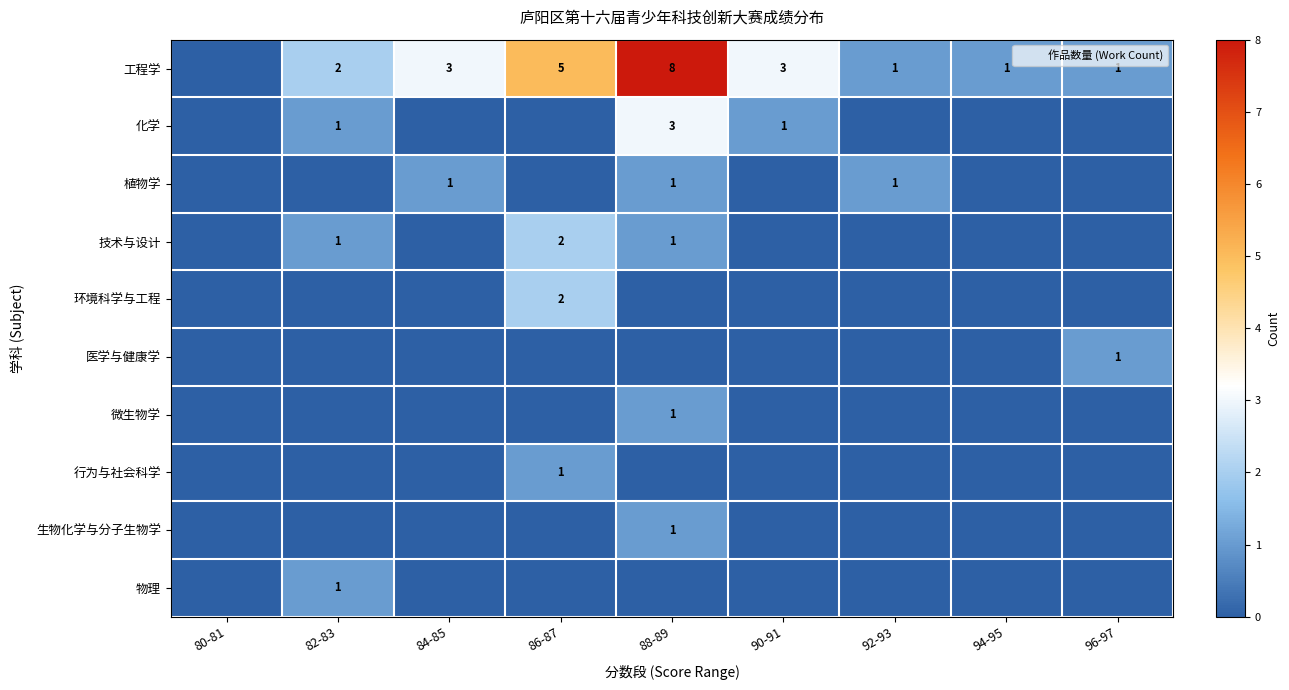

The 医学与健康学 series shows 1 at 80-81. True or false?

False